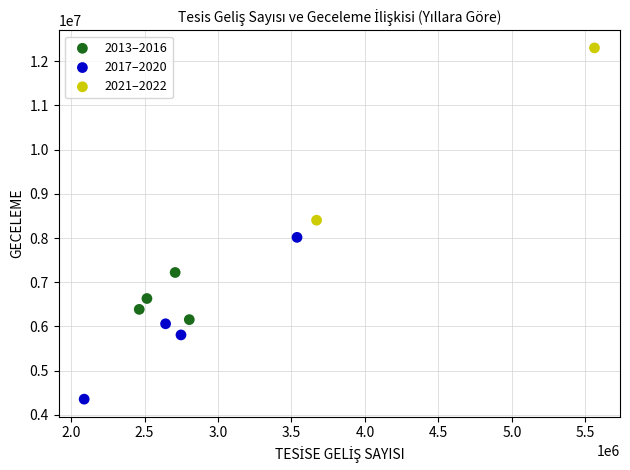

What are all the series names shown in the legend?

2013–2016, 2017–2020, 2021–2022